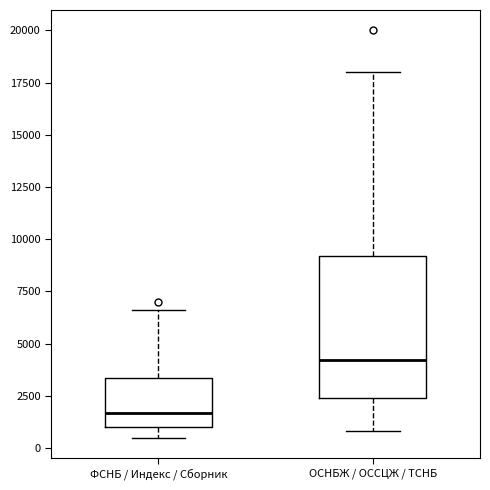

Where is the lower edge of the box for ОСНБЖ / ОССЦЖ / ТСНБ on the y-axis? The values are not printed on the chart, so give them approximately, as read against the axis.

2500